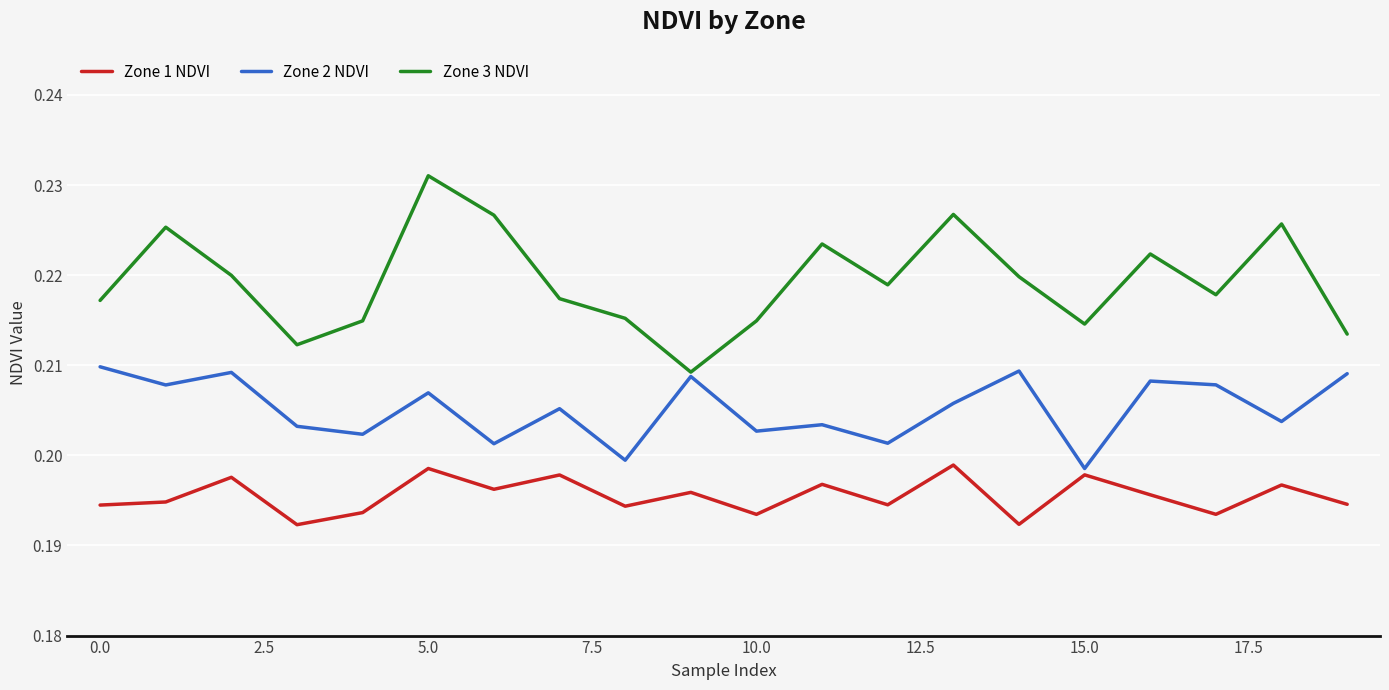

List the series in order of their peak value, highest first.

Zone 3 NDVI, Zone 2 NDVI, Zone 1 NDVI